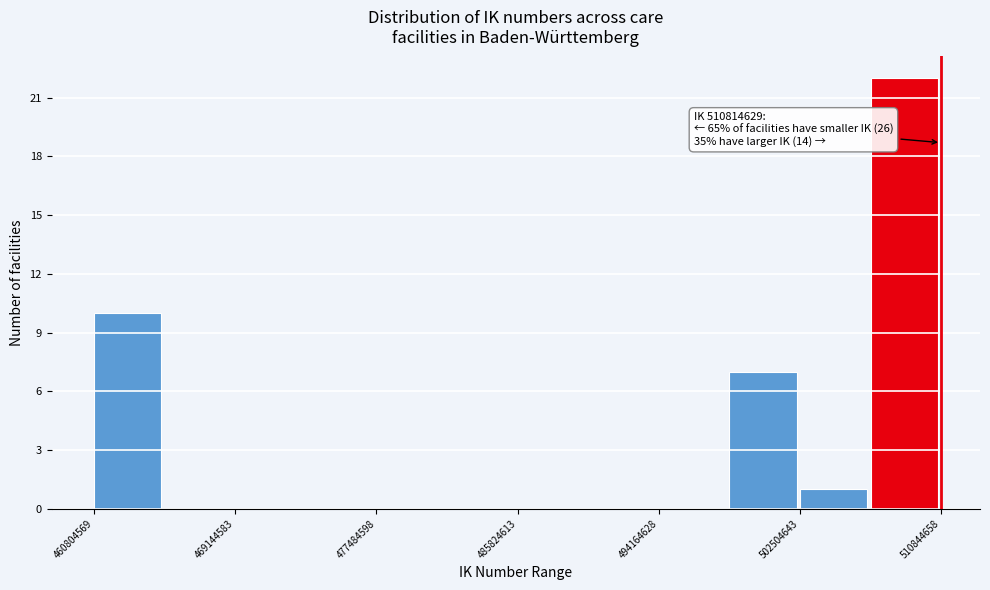

Which range on the x-axis has the tallest bar?

507000000 to 511000000